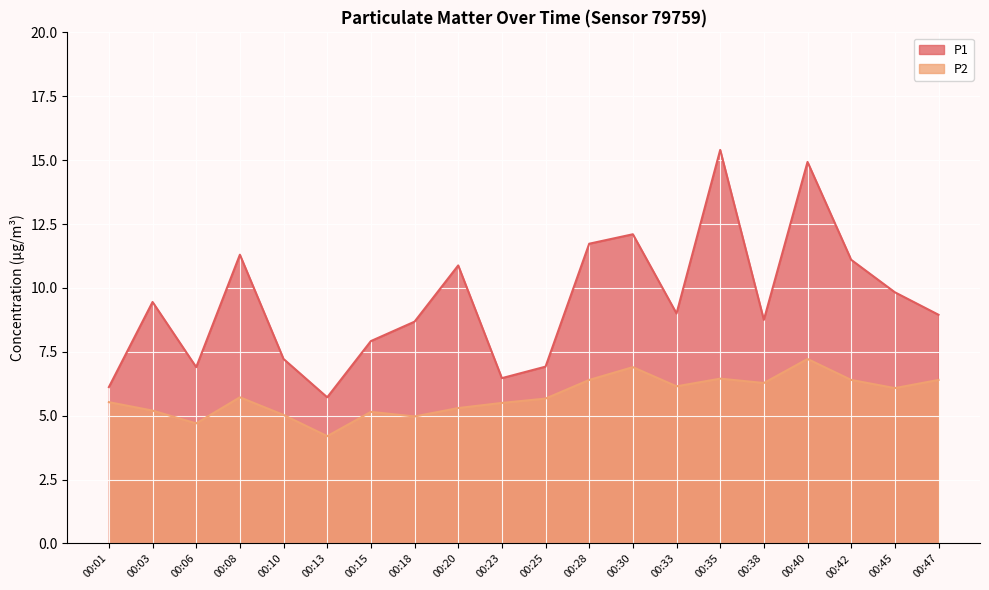

Between 00:06 and 00:03, which is larger?

00:03